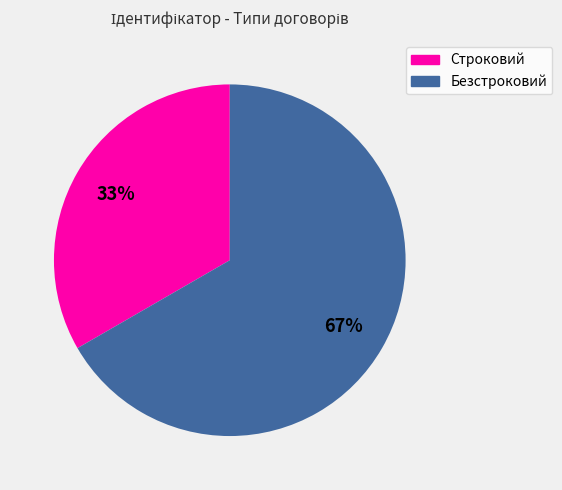

The Строковий slice represents 19% of the pie. True or false?

False